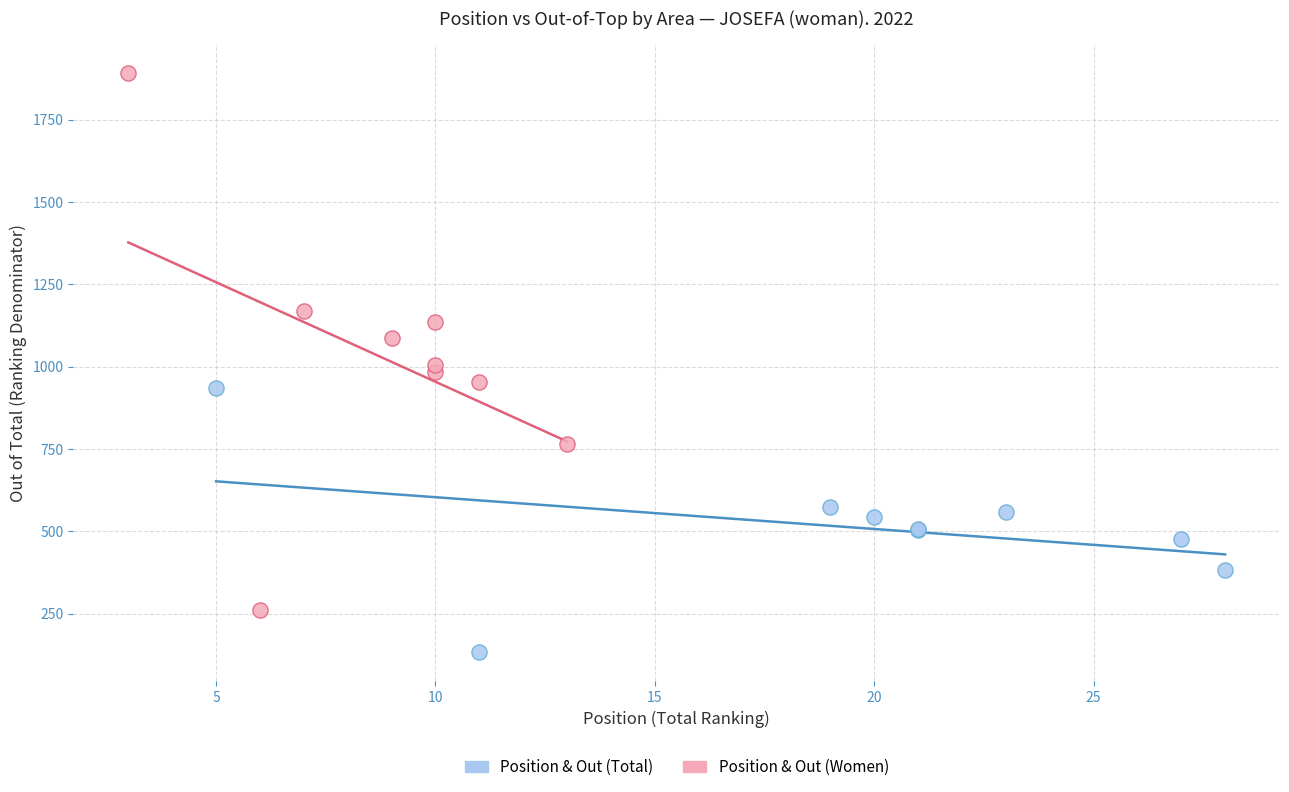

Which series has the widest spread of Y values?

Position & Out (Women)